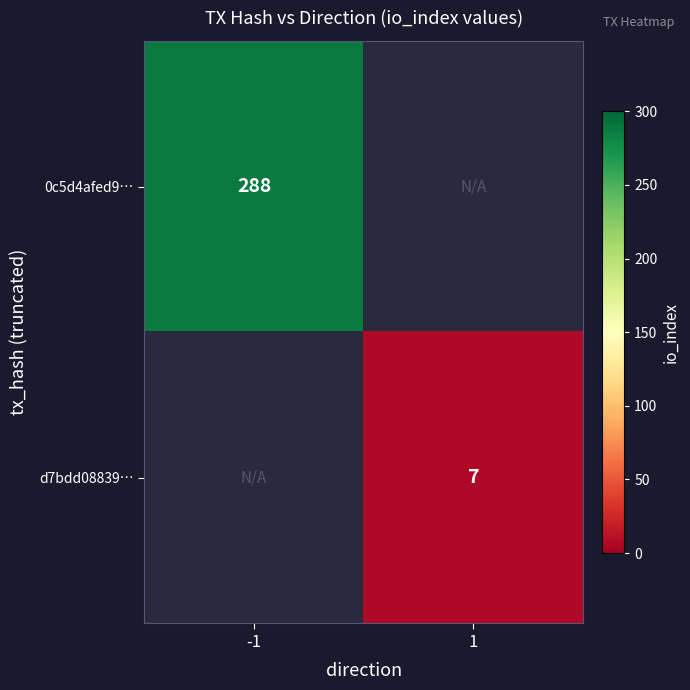

How many series are shown in this chart?

2